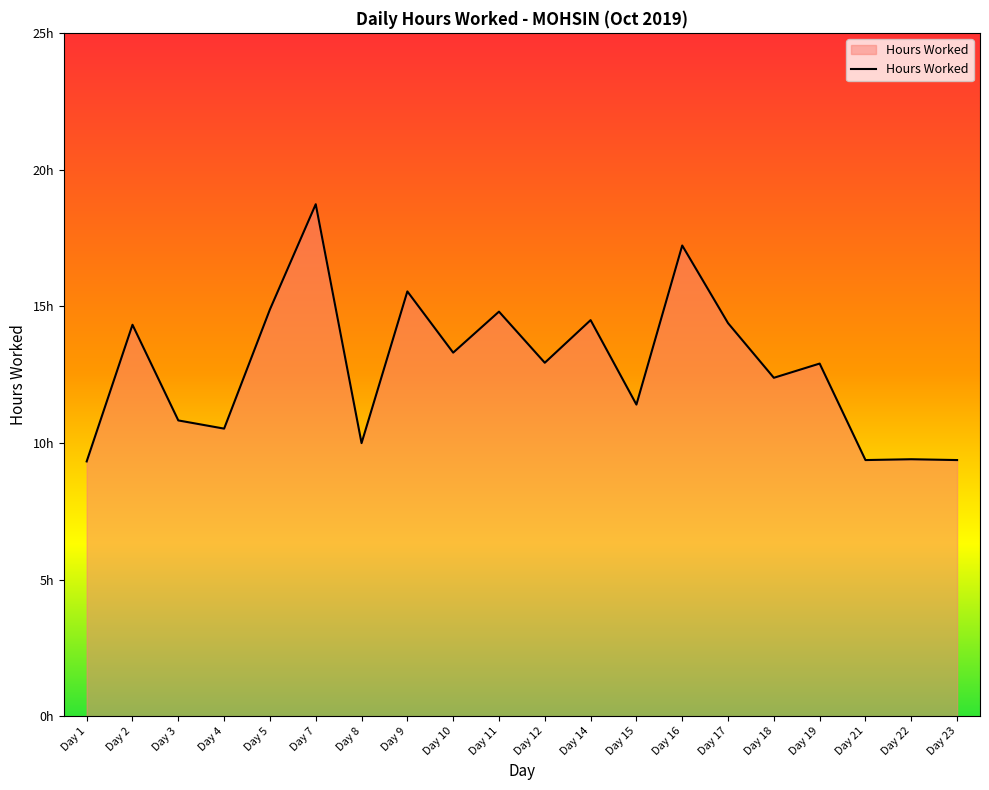

Does the chart display data point markers on the line(s)?

No